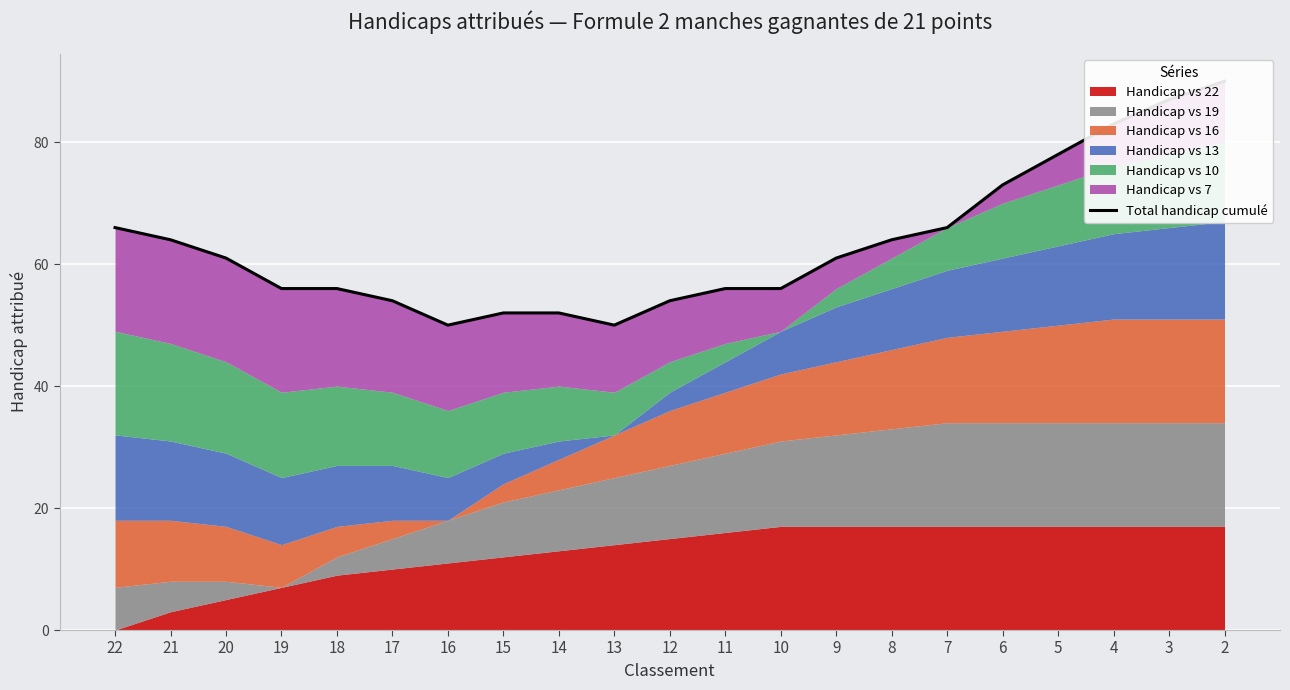

Reading right to left, list all the values displayed in this chart.

2=90	3=87	4=83	5=78	6=73	7=66	8=64	9=61	10=56	11=56	12=54	13=50	14=52	15=52	16=50	17=54	18=56	19=56	20=61	21=64	22=66